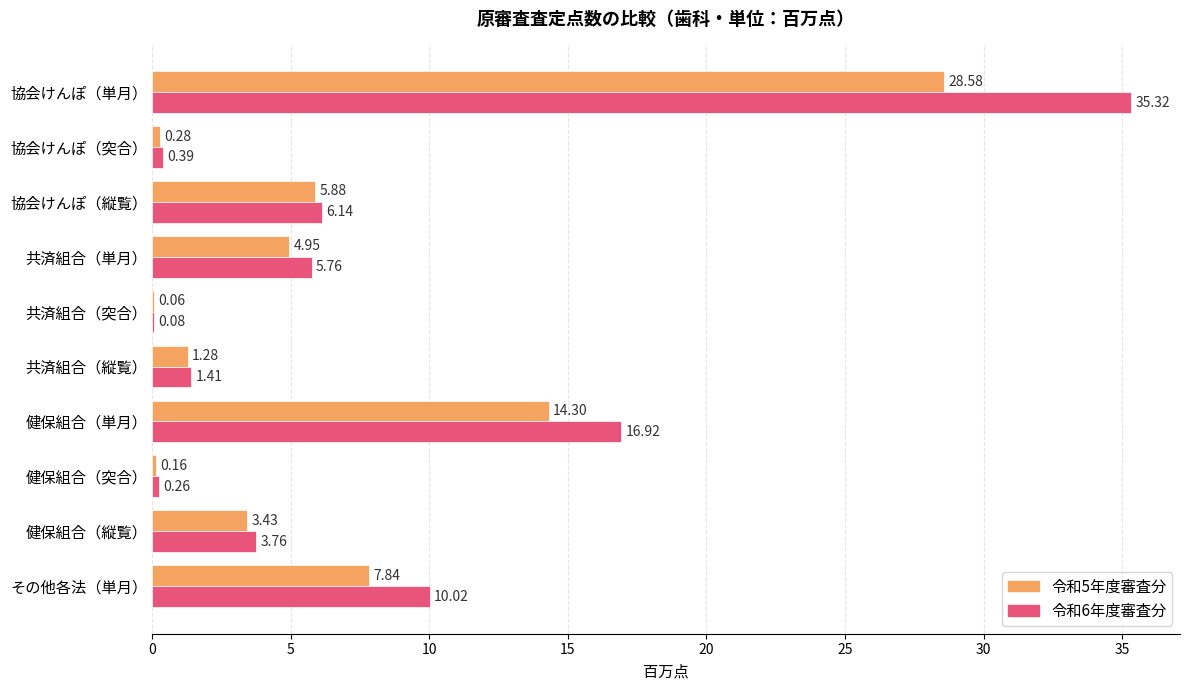

What is the sum of all 令和6年度審査分 values?

80.1